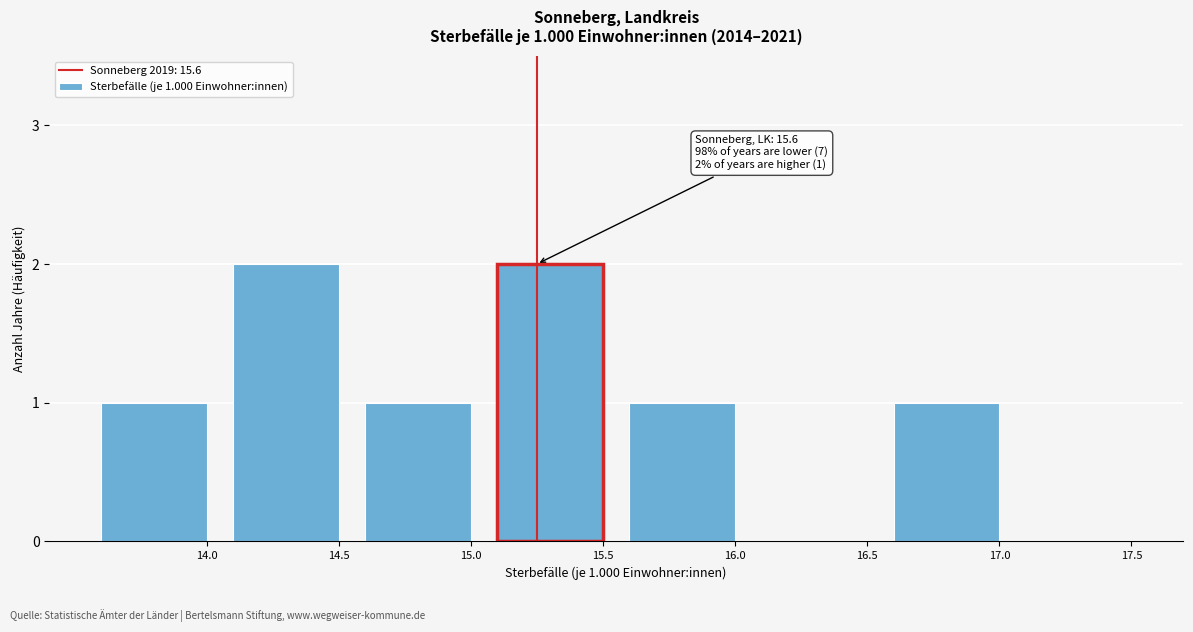

True or false: the data shows 1 at 14.0.

True